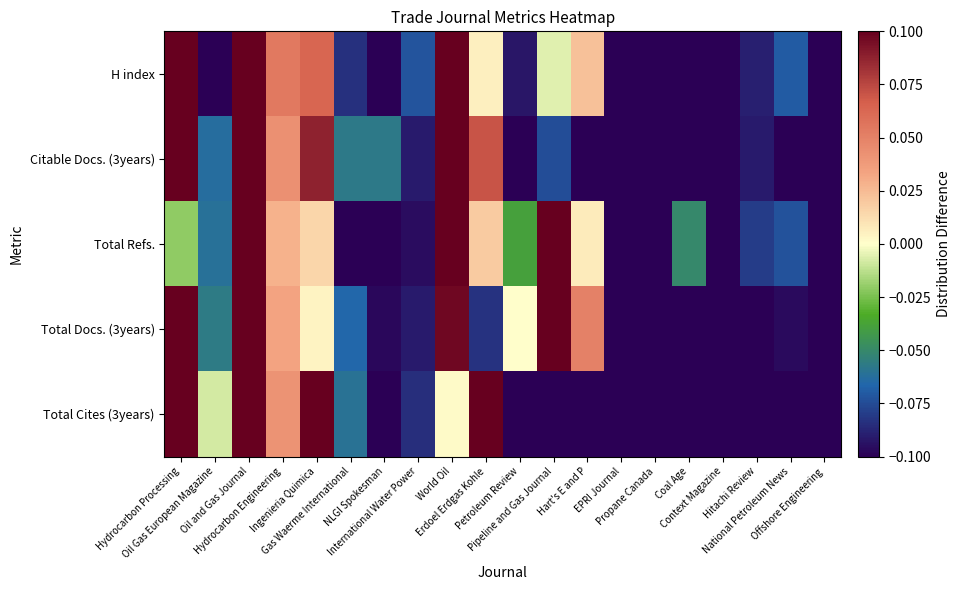

What is the minimum value shown in the chart?

-0.1